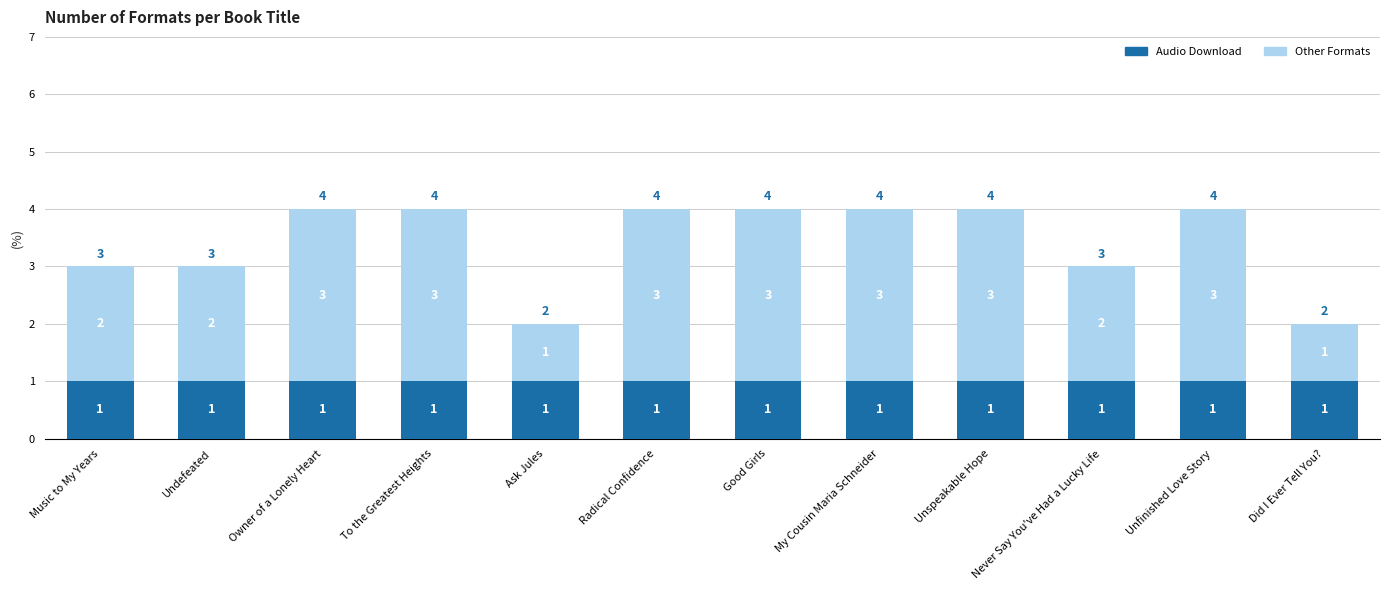

The Audio Download series shows 1 at Never Say You've Had a Lucky Life. True or false?

True